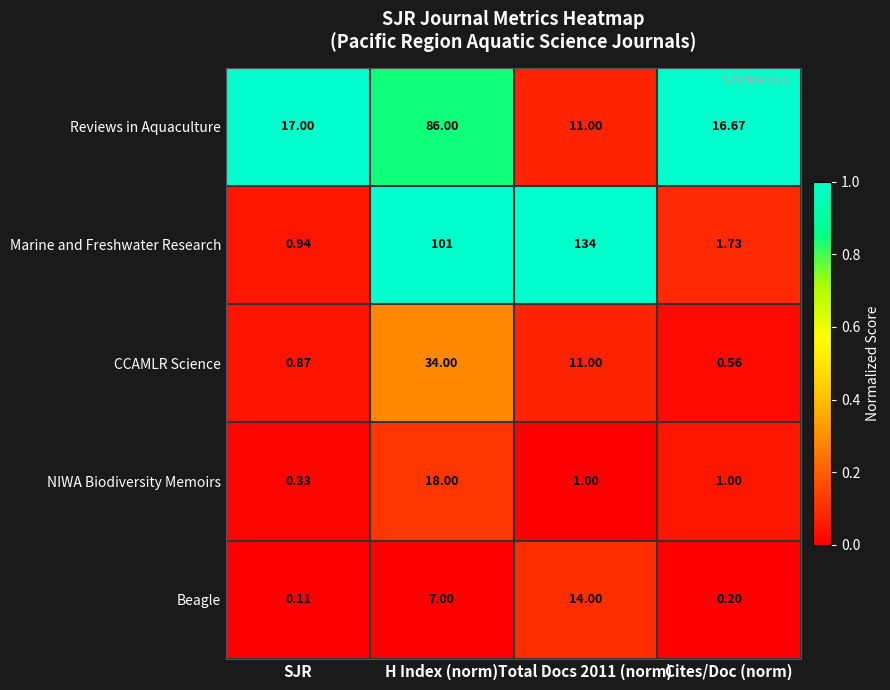

Is the value of NIWA Biodiversity Memoirs at Total Docs 2011 (norm) greater than the value of Marine and Freshwater Research at H Index (norm)?

No